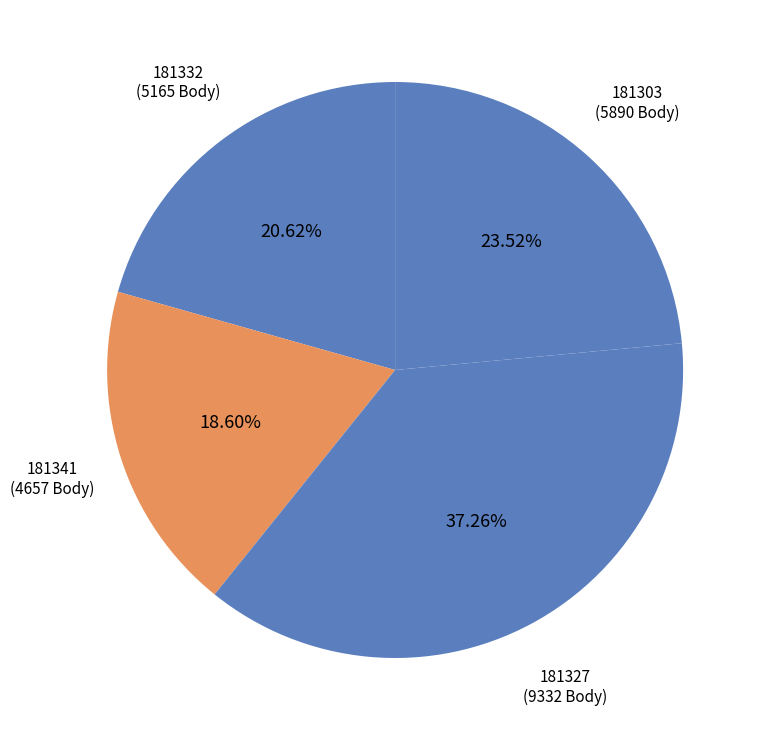

To the nearest percent, what percentage of the pie is 181332?

21%